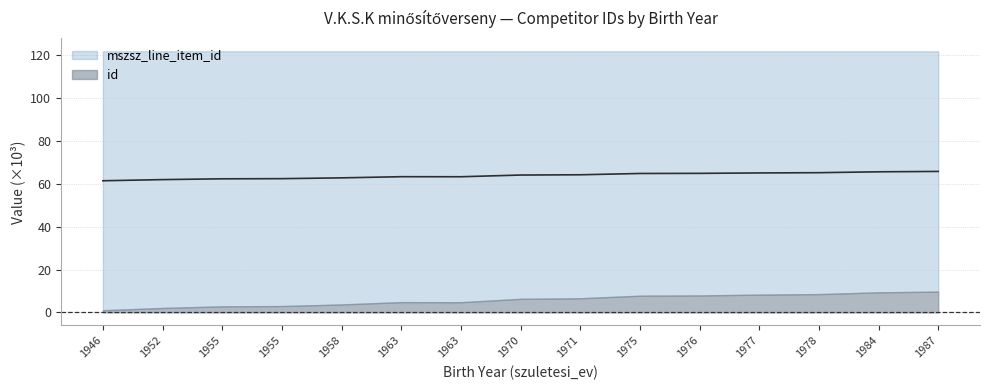

Does the chart have visible grid lines?

Yes